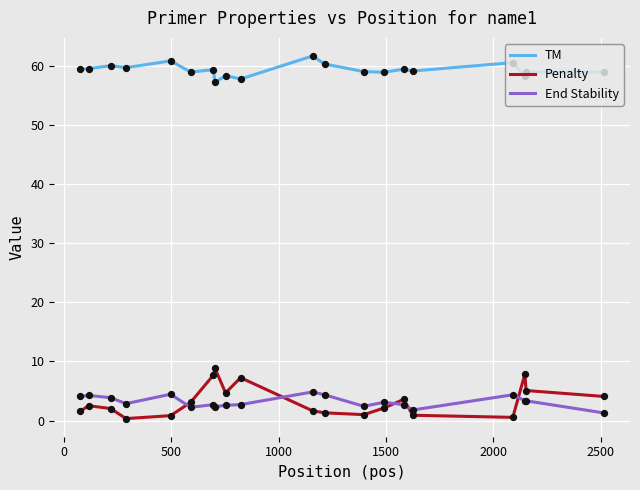

What are all the series names shown in the legend?

TM, Penalty, End Stability